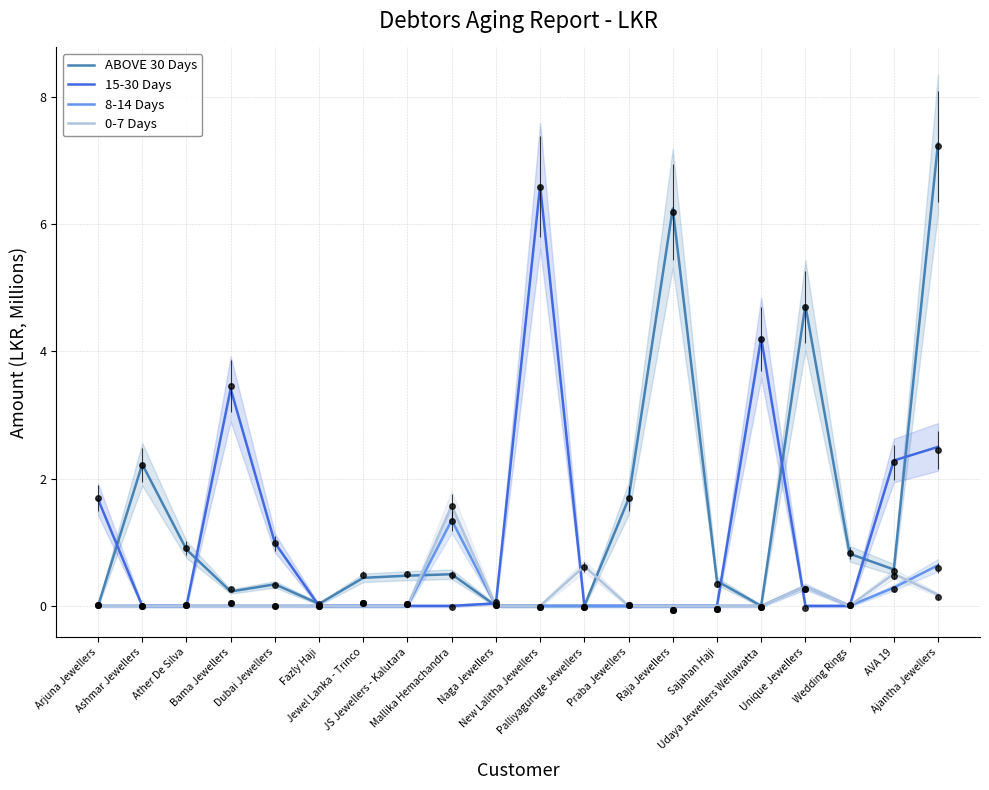

What is the difference between the 15-30 Days values at Dubai Jewellers and Wedding Rings?

1.0